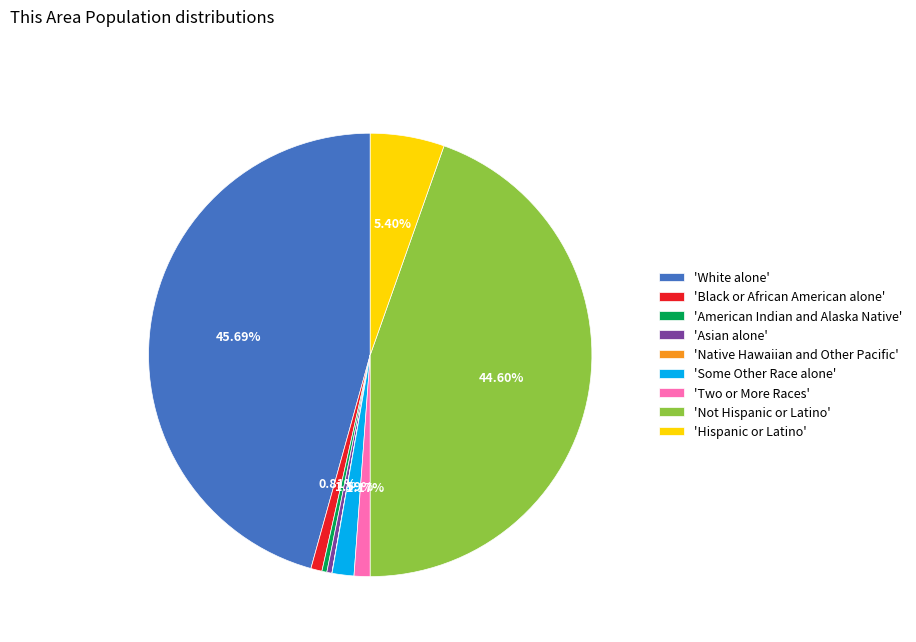

Is there a majority slice in this chart?

No